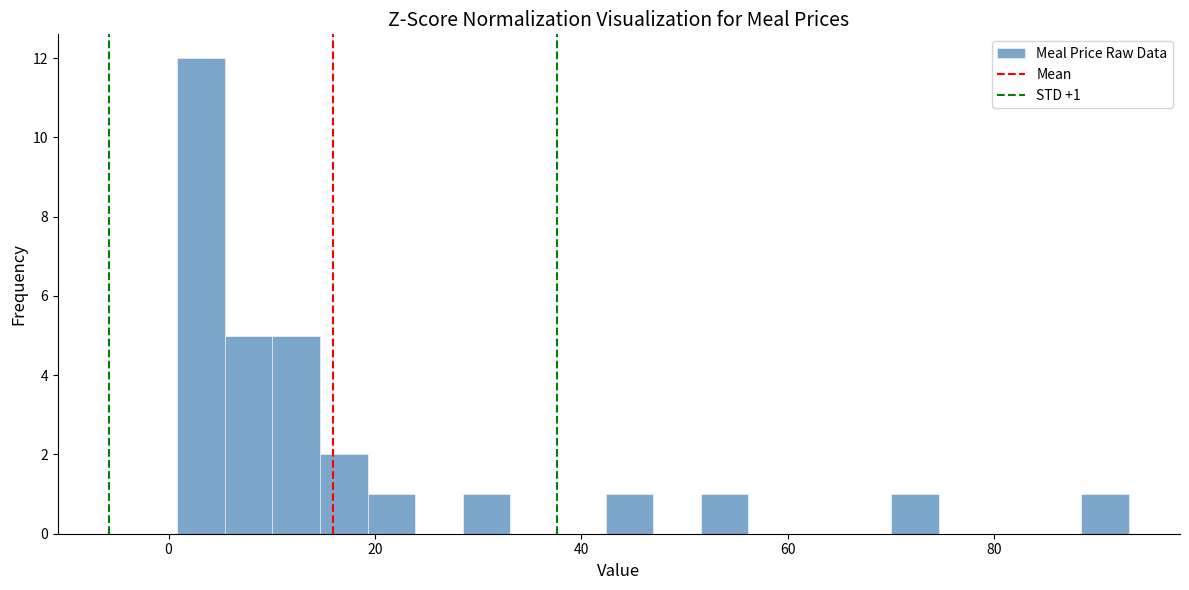

Read against the x-axis, roughly where is the centre of the tallest bar?

4